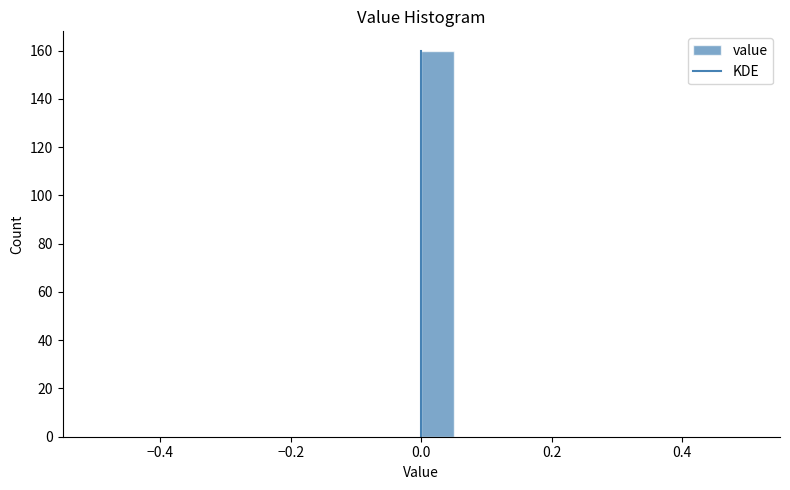

Read against the x-axis, roughly where is the centre of the tallest bar?

0.02